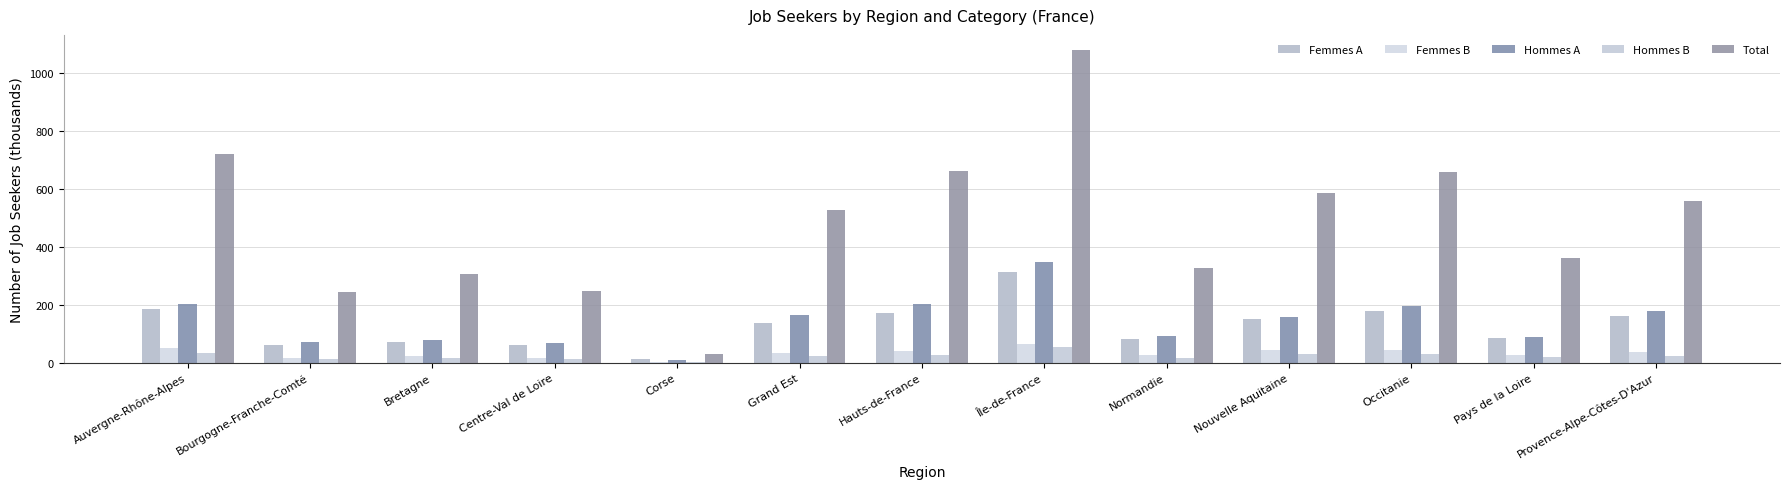

What is the maximum value shown in the chart?

1079.3